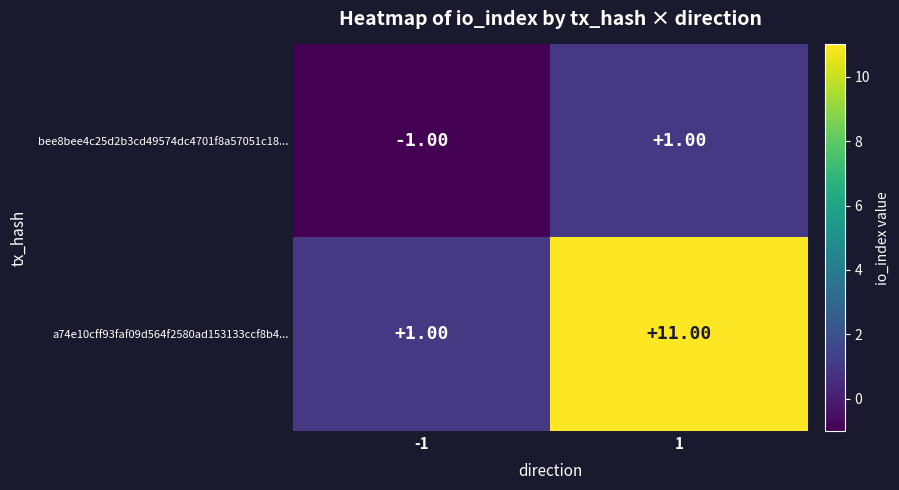

Rank the series by their average value, from highest to lowest.

a74e10cff93faf09d564f2580ad153133ccf8b4..., bee8bee4c25d2b3cd49574dc4701f8a57051c18...